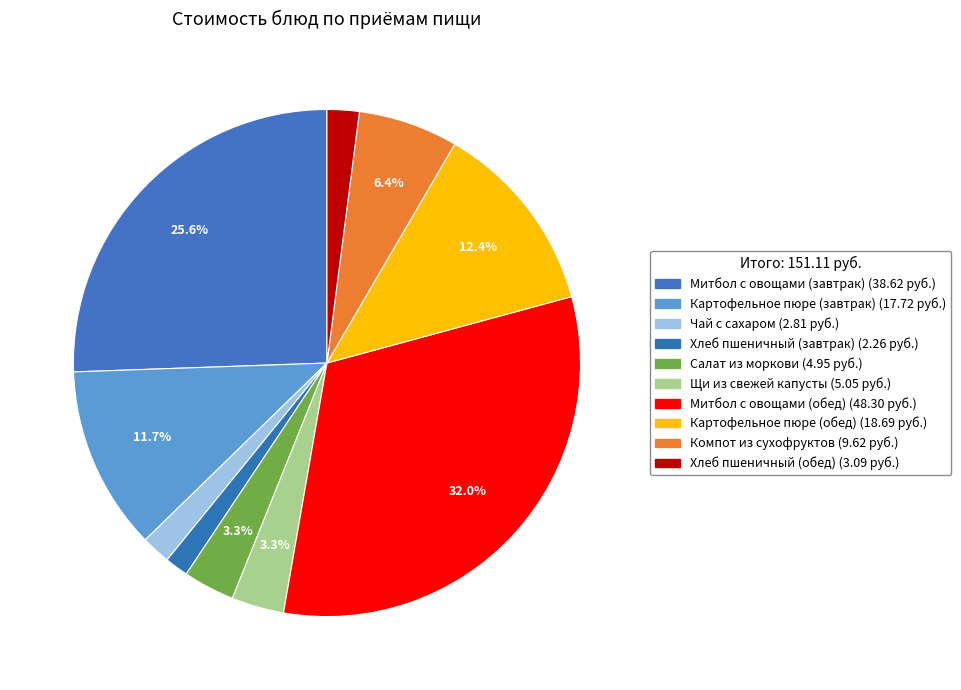

To the nearest percent, what percentage of the pie is Картофельное пюре (обед)?

12%